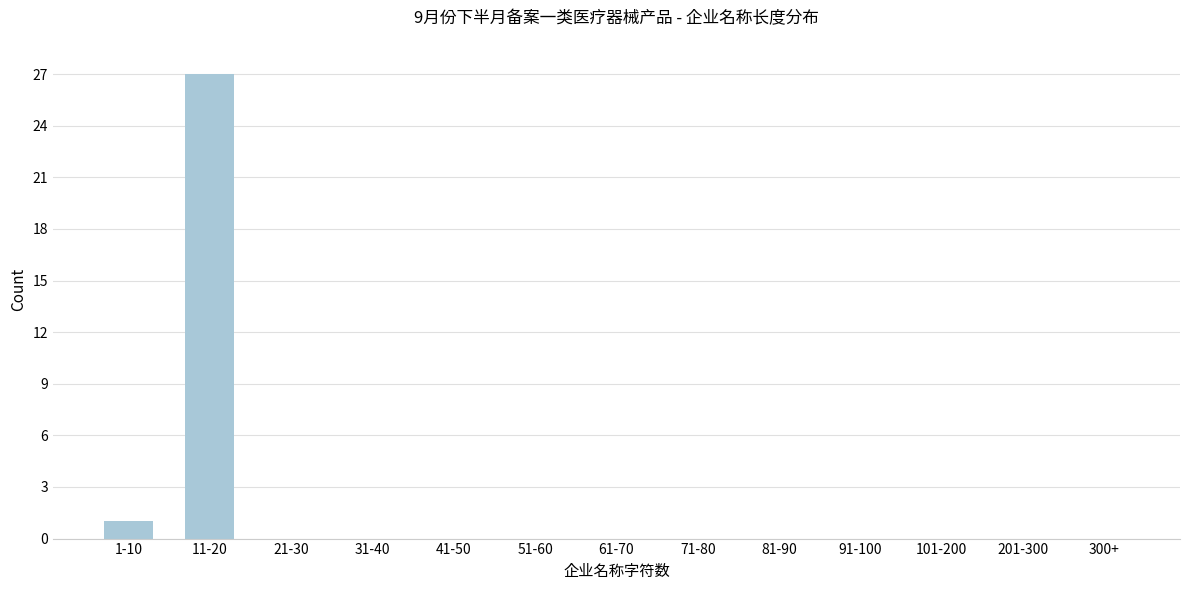

Reading left to right, what are all the values shown in this chart?

1-10=1	11-20=27	21-30=0	31-40=0	41-50=0	51-60=0	61-70=0	71-80=0	81-90=0	91-100=0	101-200=0	201-300=0	300+=0